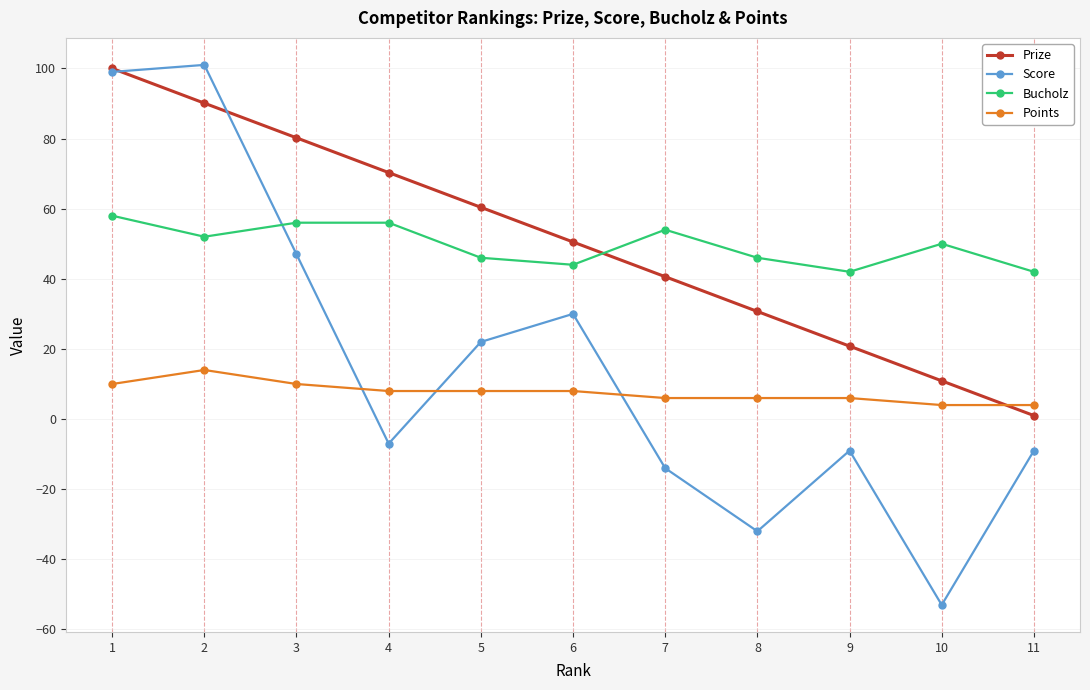

What is the value of the Prize point at the 4th from the left?

70.3